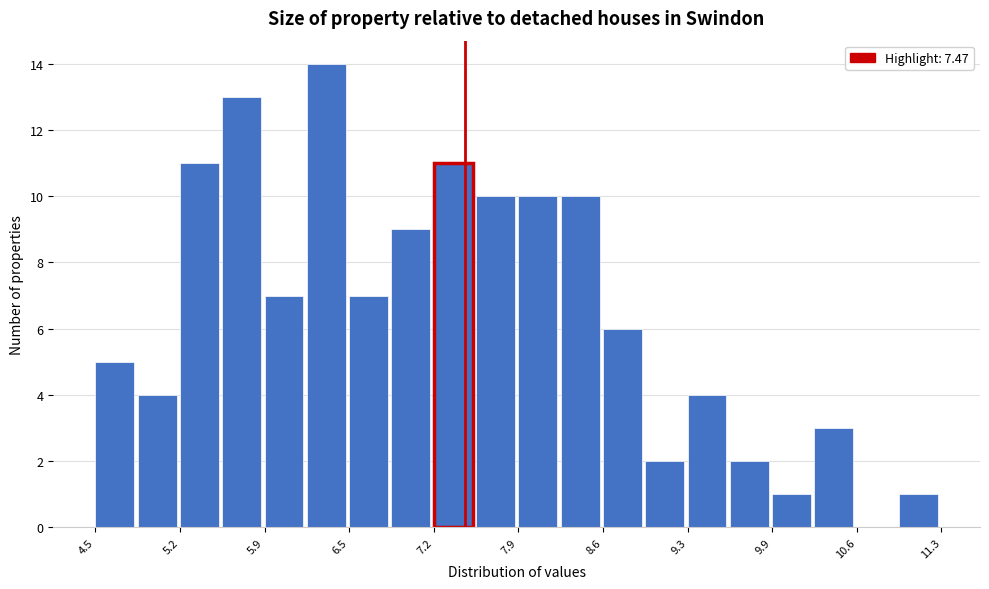

Around what value on the x-axis is the tallest bar? Give the approximate position of its centre, as read against the axis.

6.4